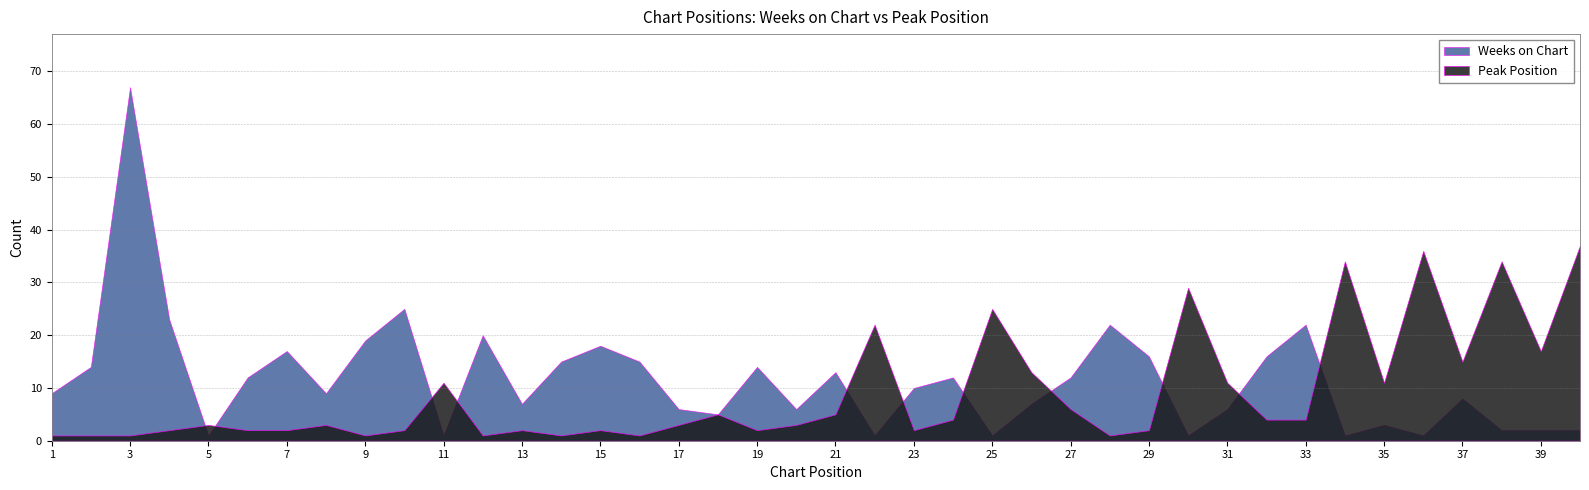

At which category does Weeks on Chart reach its first local valley?

5